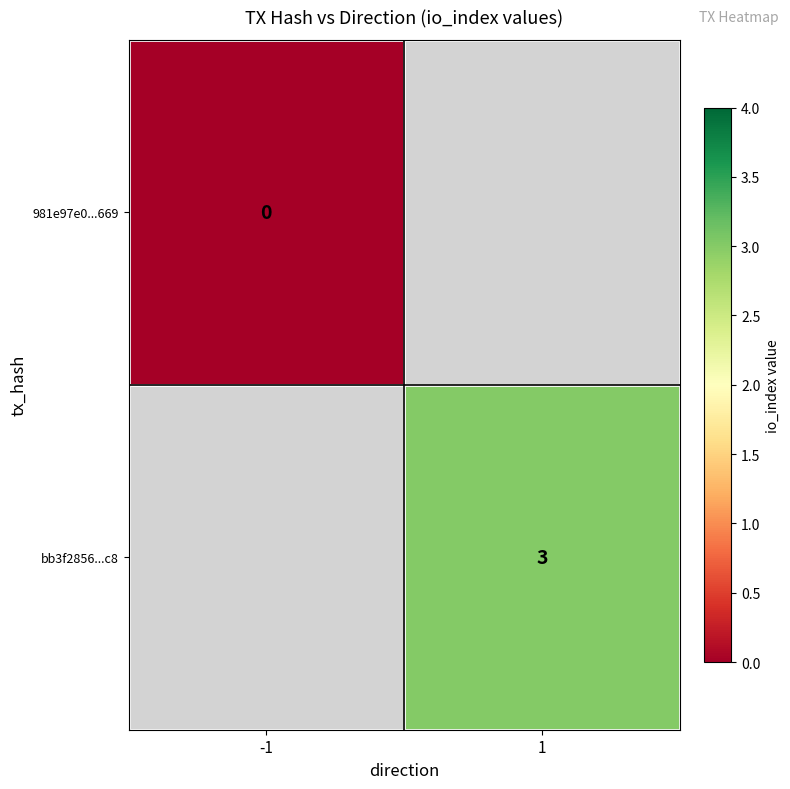

Which has a higher value, -1 or 1?

1